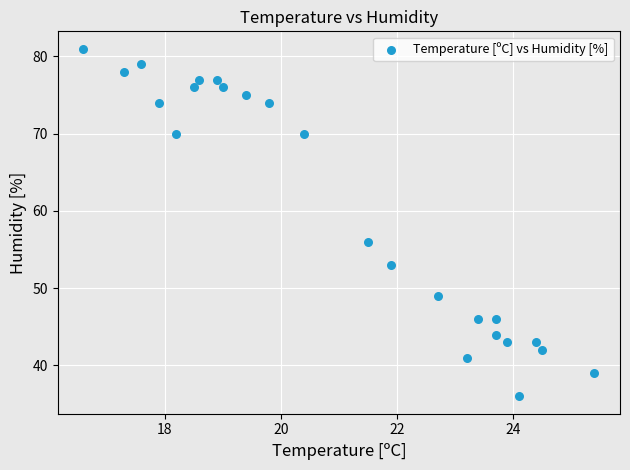

What Y value in the scatter plot is closest to 58?

56